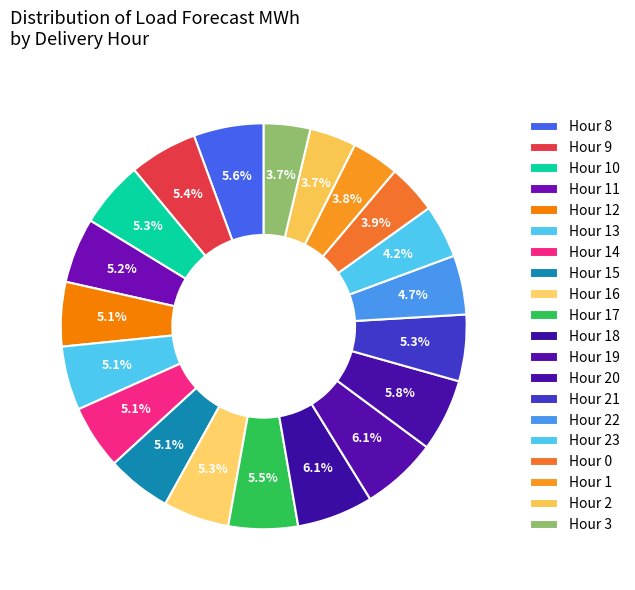

How many segments does this pie chart have?

20